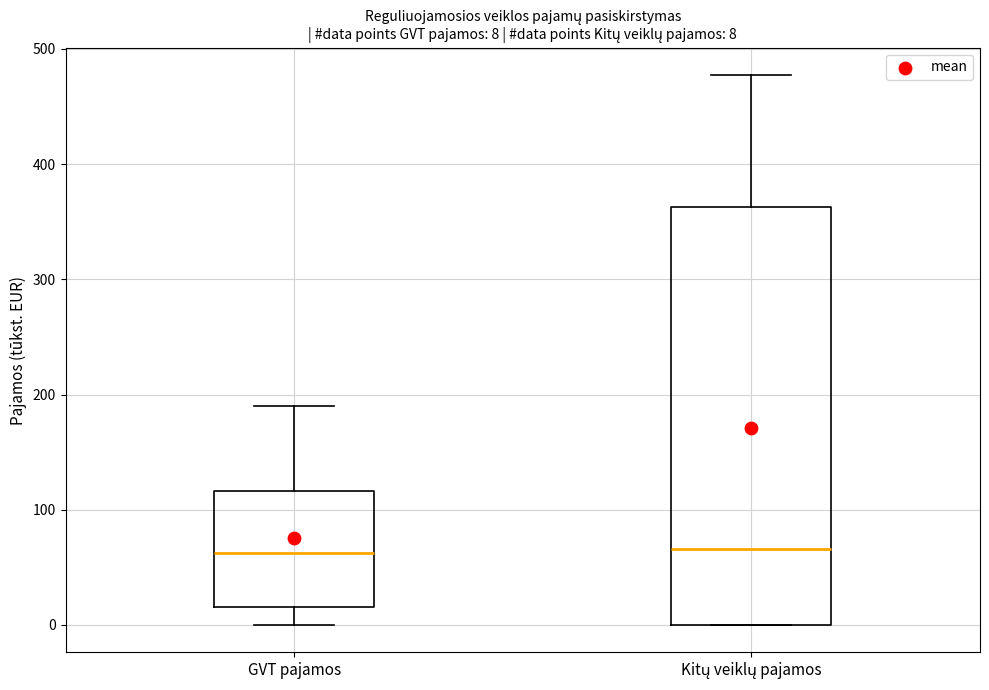

Comparing the boxes themselves (not the whiskers), which one is the tallest?

Kitų veiklų pajamos